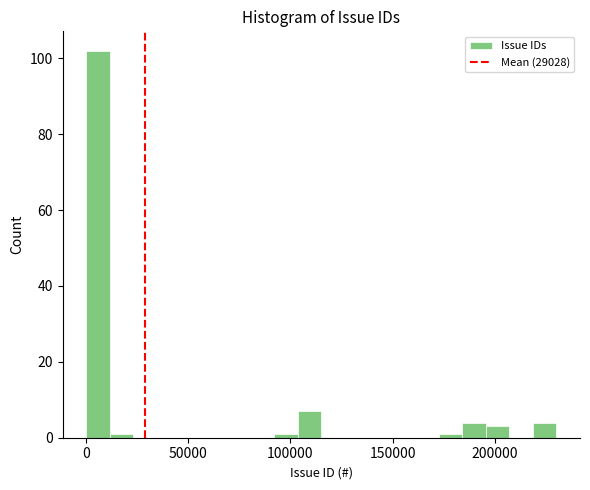

Around what value on the x-axis is the tallest bar? Give the approximate position of its centre, as read against the axis.

5000